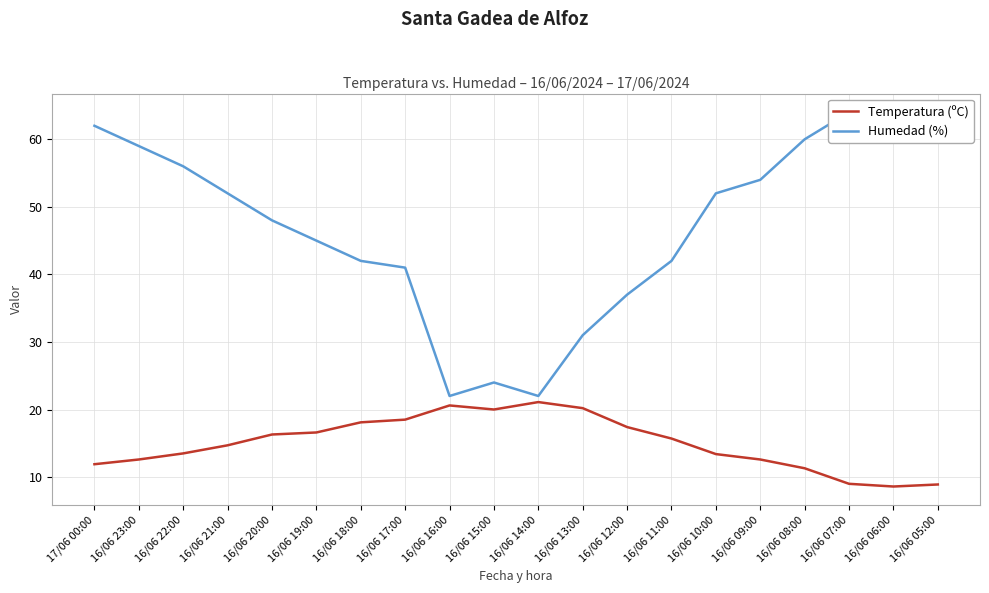

Count the number of data series in this chart.

2